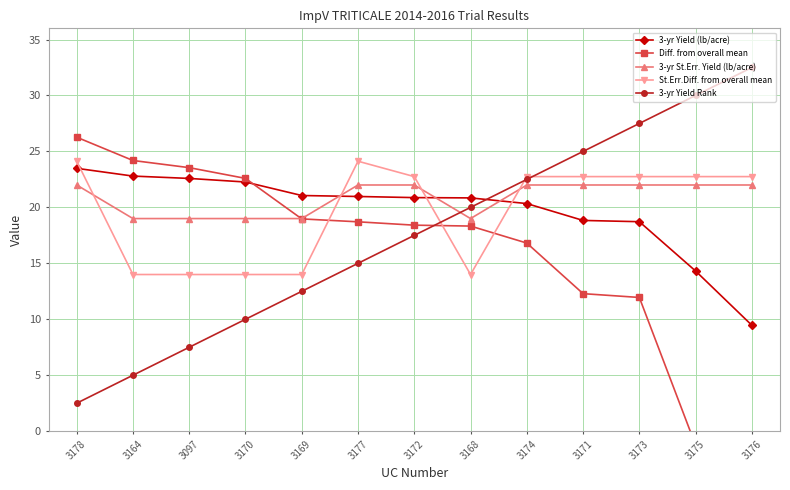

Reading right to left, transcribe all the data shown in this chart.

3-yr Yield (lb/acre): 3176=9.5	3175=14.3	3173=18.7	3171=18.8	3174=20.3	3168=20.8	3172=20.9	3177=21.0	3169=21.1	3170=22.3	3097=22.6	3164=22.8	3178=23.5
Diff. from overall mean: 3176=-15.8	3175=-1.3	3173=11.9	3171=12.3	3174=16.8	3168=18.3	3172=18.4	3177=18.7	3169=19.0	3170=22.6	3097=23.6	3164=24.2	3178=26.3
3-yr St.Err. Yield (lb/acre): 3176=22.0	3175=22.0	3173=22.0	3171=22.0	3174=22.0	3168=19.0	3172=22.0	3177=22.0	3169=19.0	3170=19.0	3097=19.0	3164=19.0	3178=22.0
St.Err.Diff. from overall mean: 3176=22.8	3175=22.8	3173=22.8	3171=22.8	3174=22.8	3168=14.0	3172=22.8	3177=24.1	3169=14.0	3170=14.0	3097=14.0	3164=14.0	3178=24.1
3-yr Yield Rank: 3176=32.5	3175=30.0	3173=27.5	3171=25.0	3174=22.5	3168=20.0	3172=17.5	3177=15.0	3169=12.5	3170=10.0	3097=7.5	3164=5.0	3178=2.5